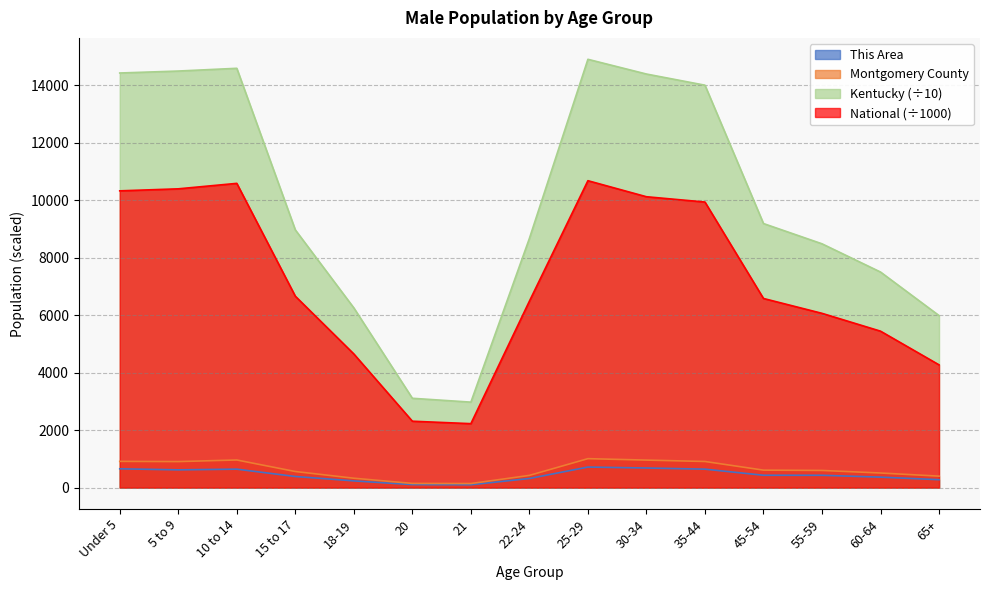

At Under 5, list the series in order from largest to smallest.

Kentucky (÷10), National (÷1000), Montgomery County, This Area